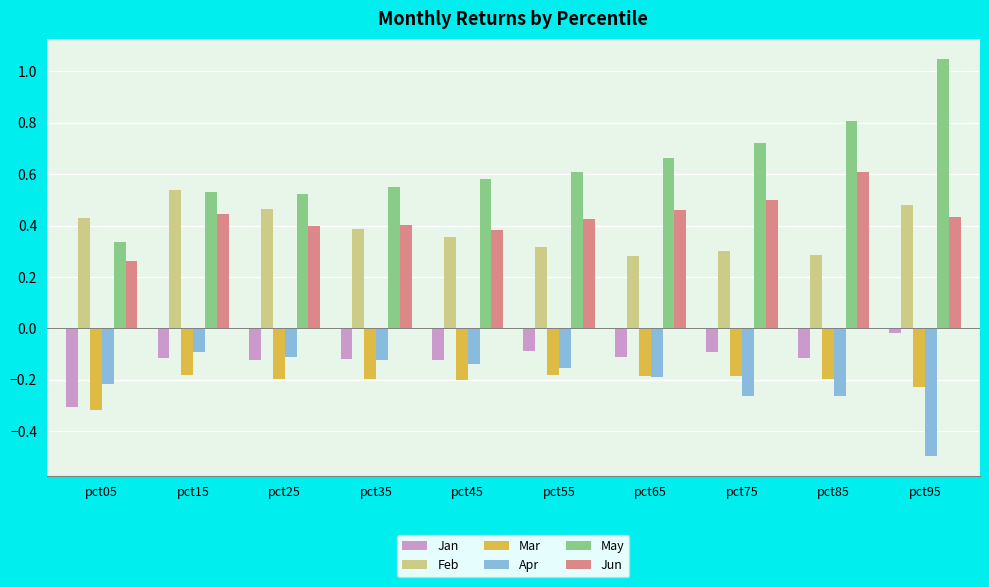

At which label is Jun closest to 0?

pct05